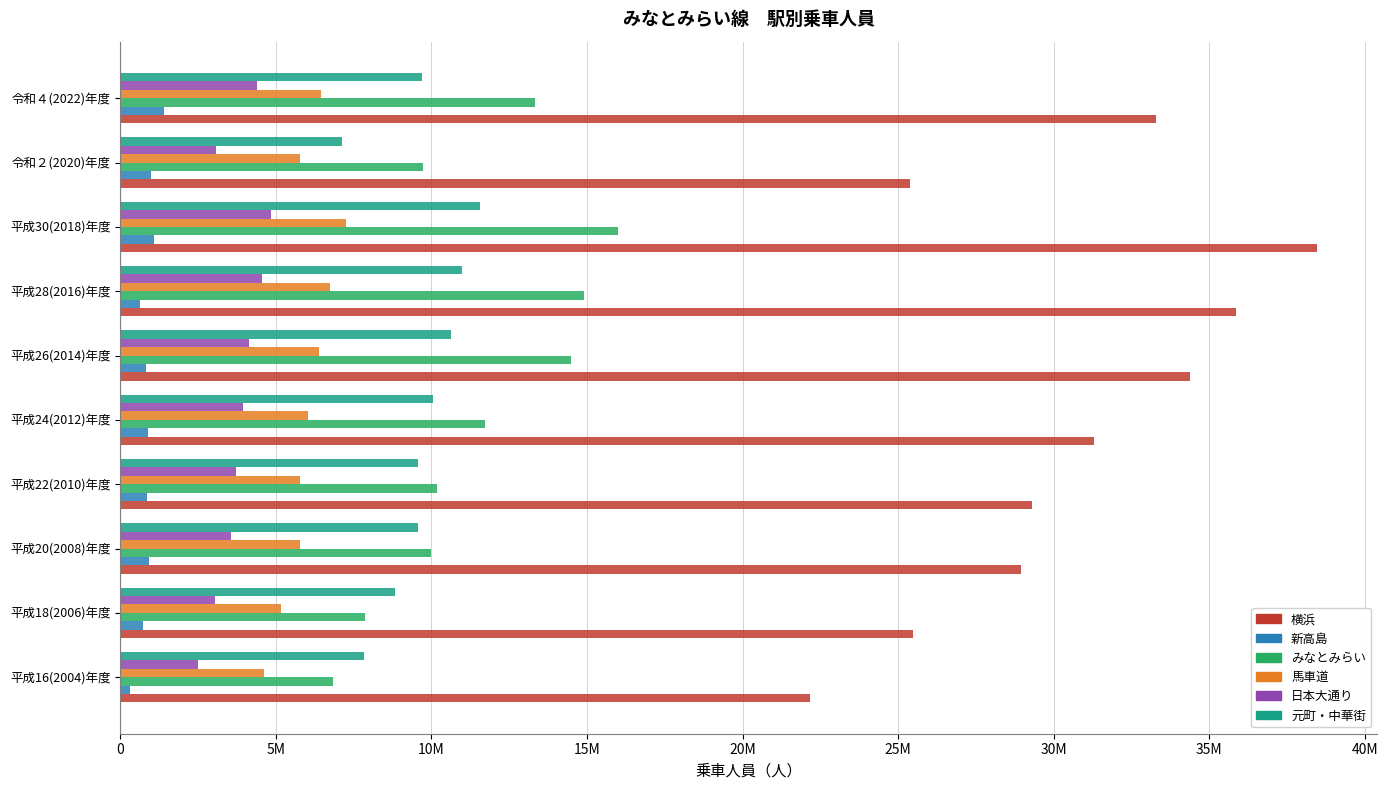

What are all the series names shown in the legend?

横浜, 新高島, みなとみらい, 馬車道, 日本大通り, 元町・中華街